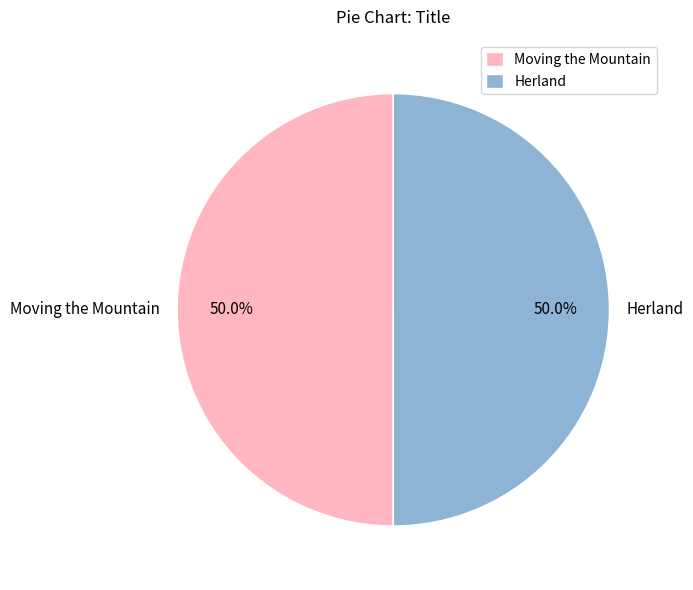

Approximately how many times larger is the value at Herland compared to Moving the Mountain?

1.0